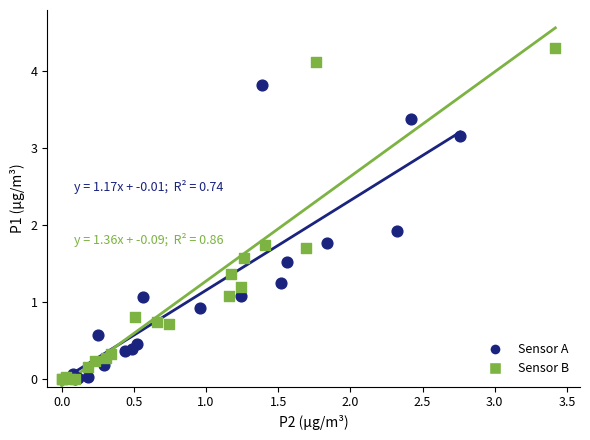

What are all the series names shown in the legend?

Sensor A, Sensor B